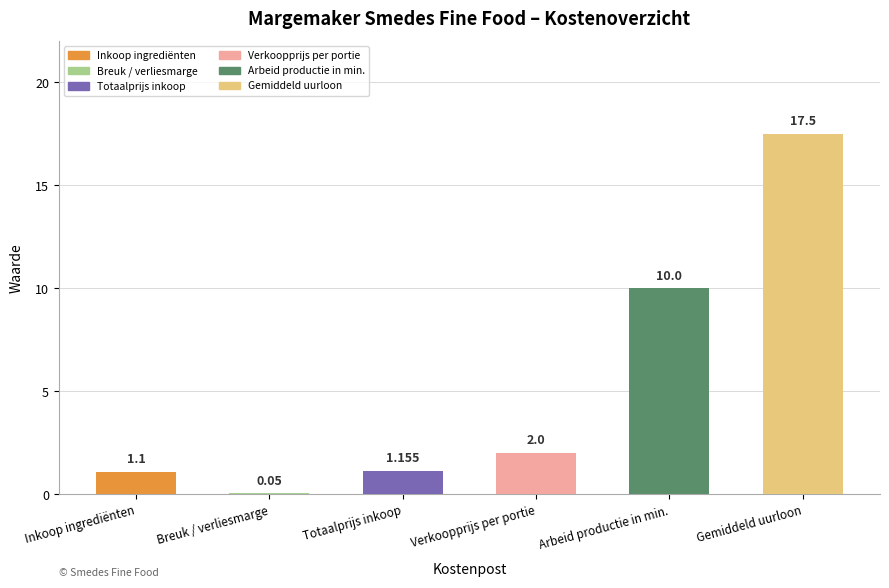

Which label corresponds to the largest value in the chart?

Gemiddeld uurloon